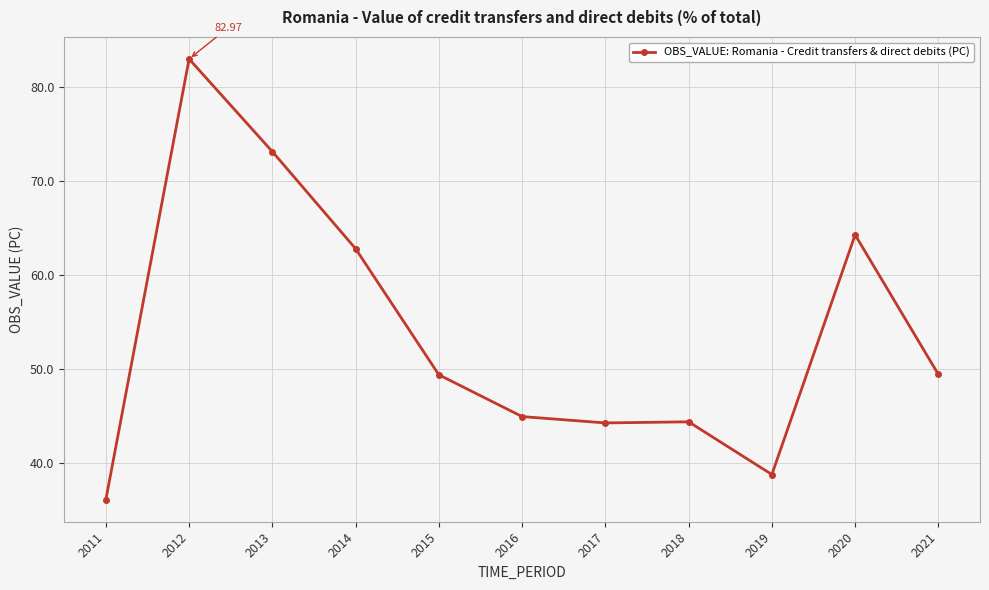

Which category has the lowest value across all series?

2011